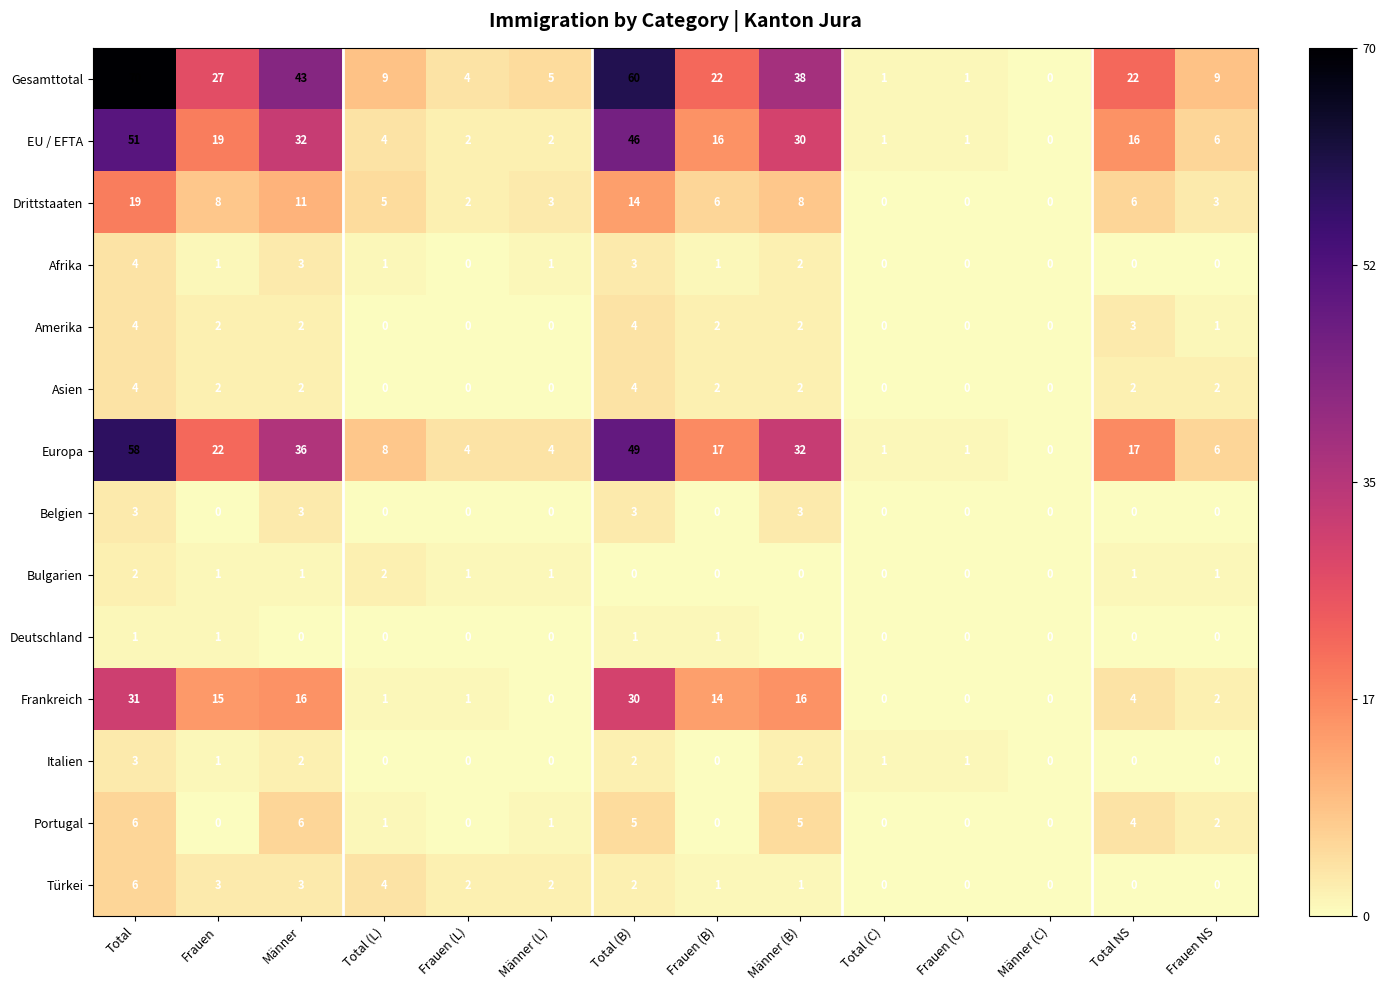

What is the sum of the EU / EFTA values at Total (L) and Frauen?

23